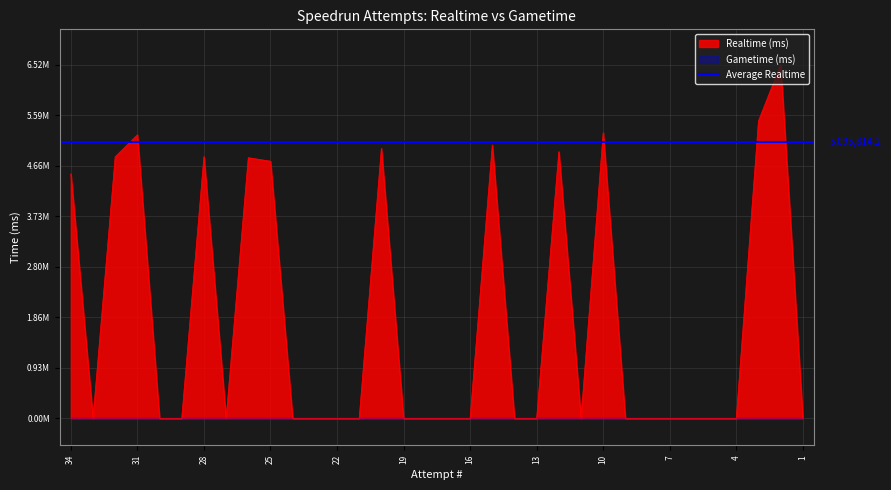

True or false: the data shows 7238436 at 3.

False